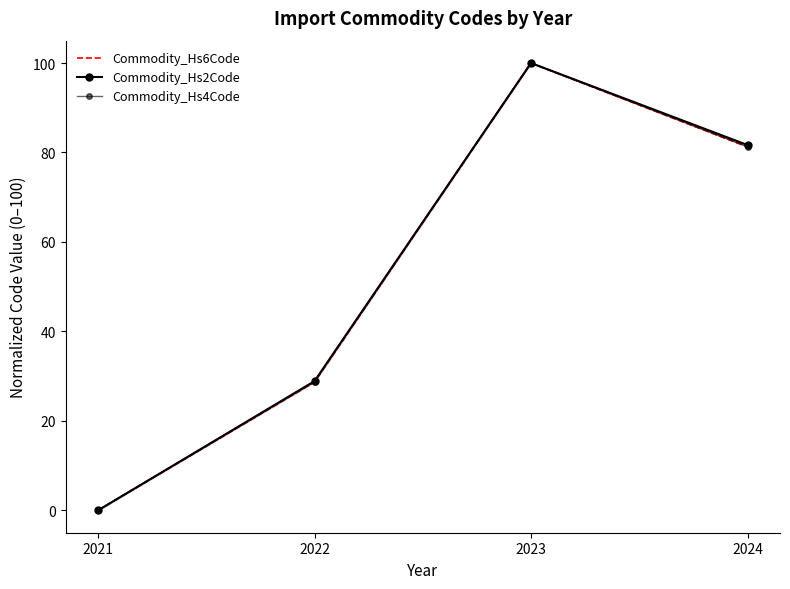

Which has a higher value, 2023 or 2021?

2023